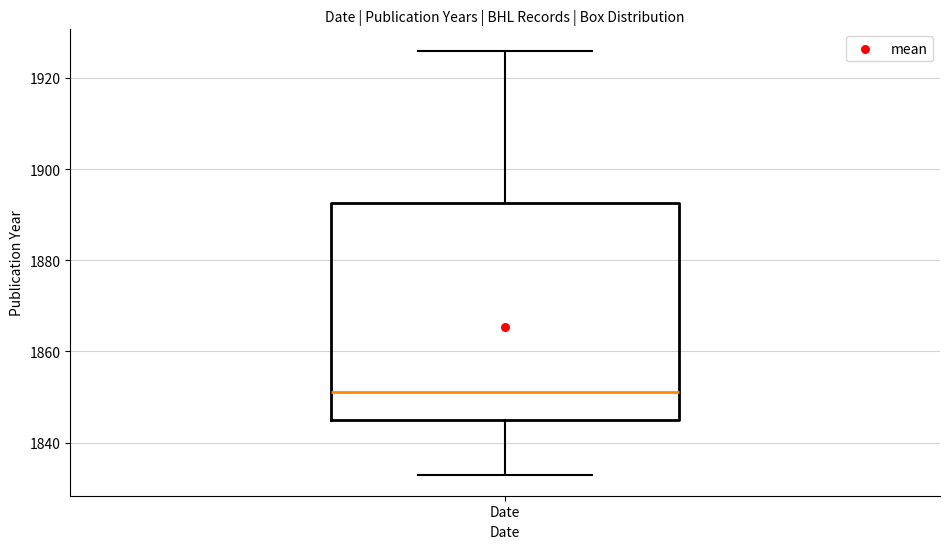

Transcribe this box plot: give where the median line is, the range the box spans, and where the two whiskers end, as read against the y-axis. The values are not printed on the chart, so give them approximately, as read against the axis.

median 1852, box 1846 to 1892, whiskers 1834 to 1926